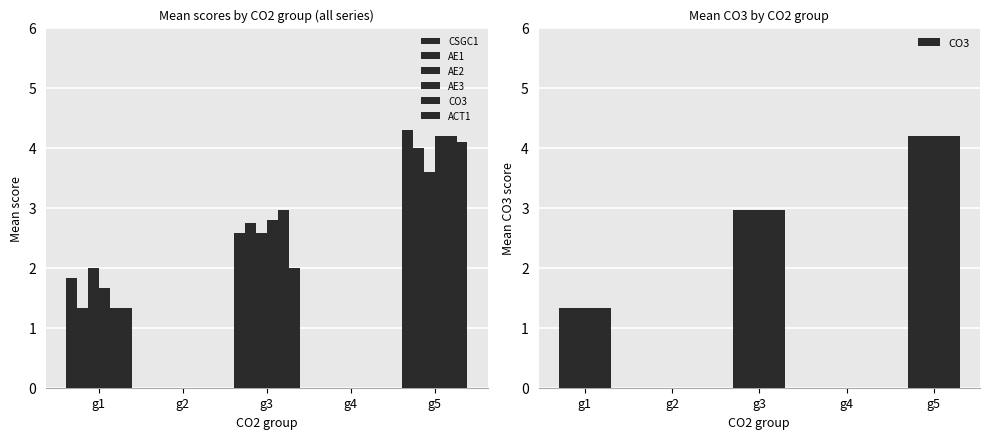

What is the difference between the second highest and minimum values in the CSGC1 series?

2.6